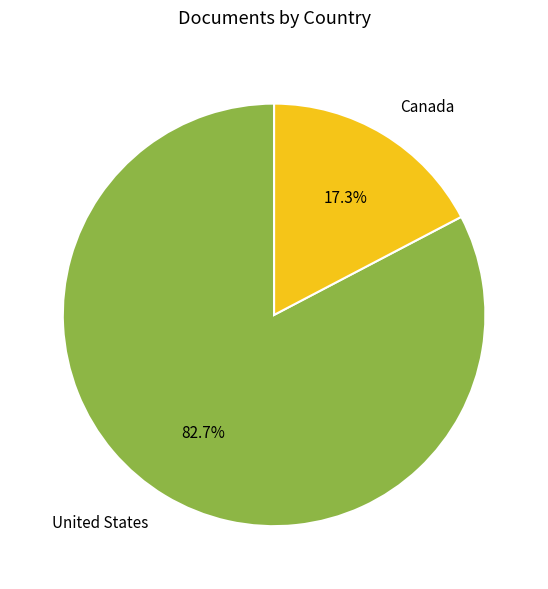

What percentage is the Canada slice, to the nearest percent?

17%